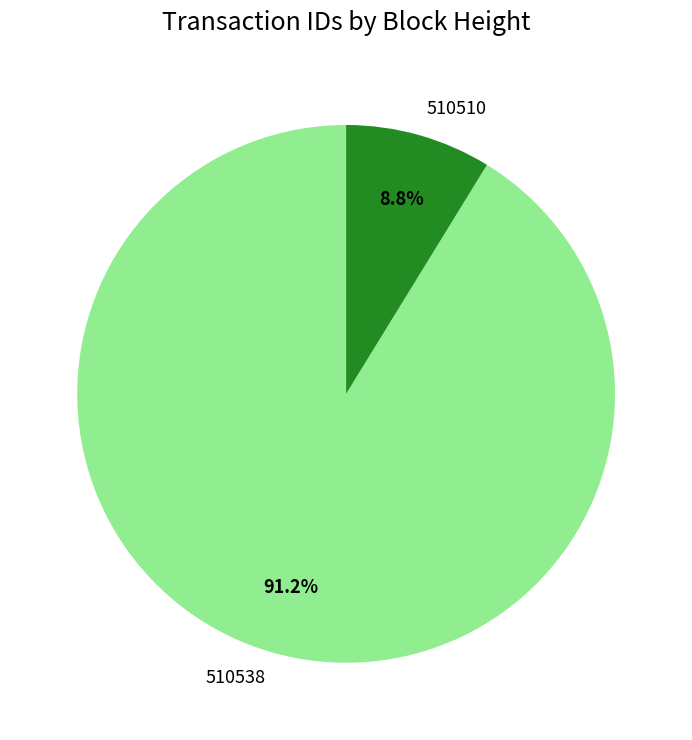

Which category has the smallest portion of the pie?

510510